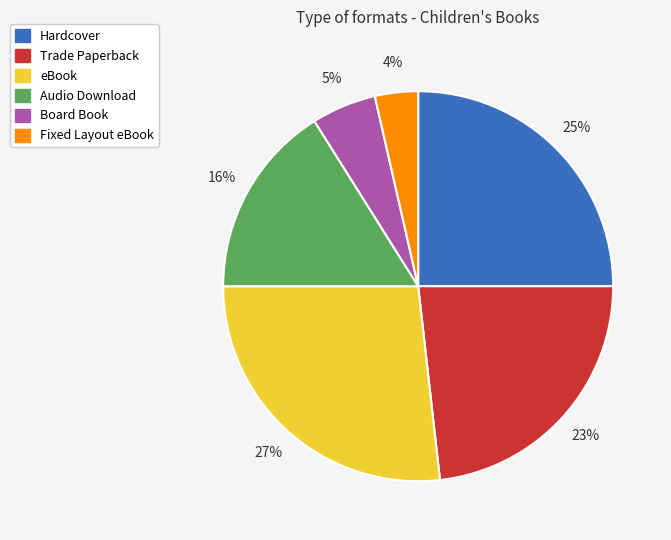

What is the smallest slice in the pie chart?

Fixed Layout eBook